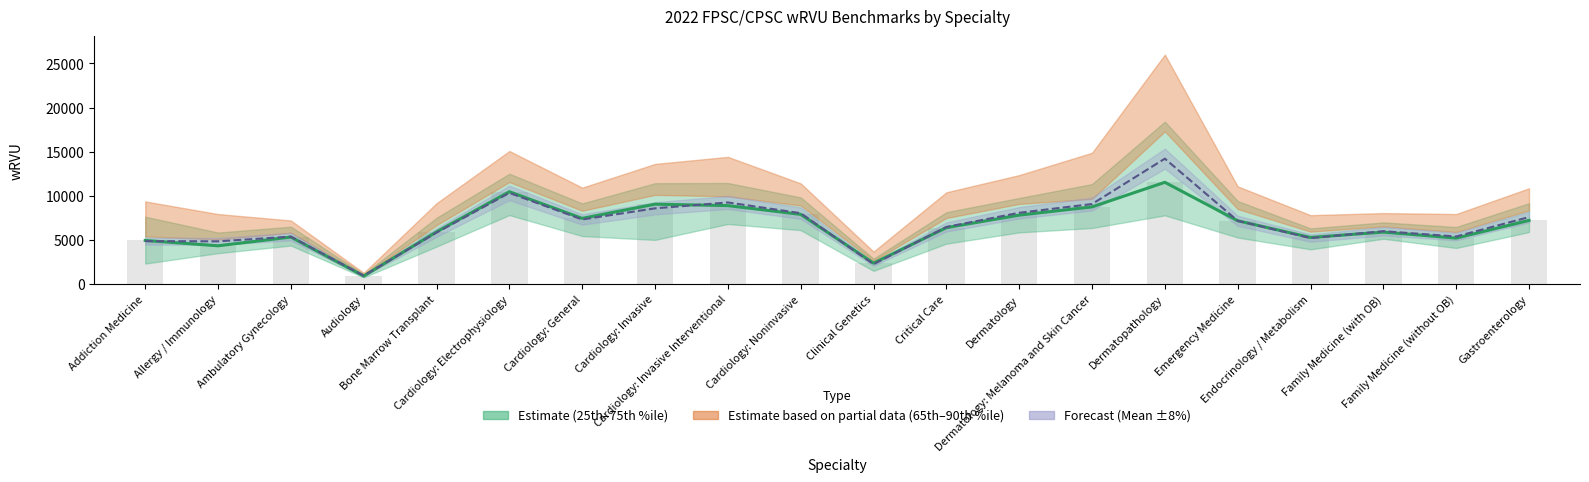

What is the sum of all 50th Percentile (Estimate) values?

133096